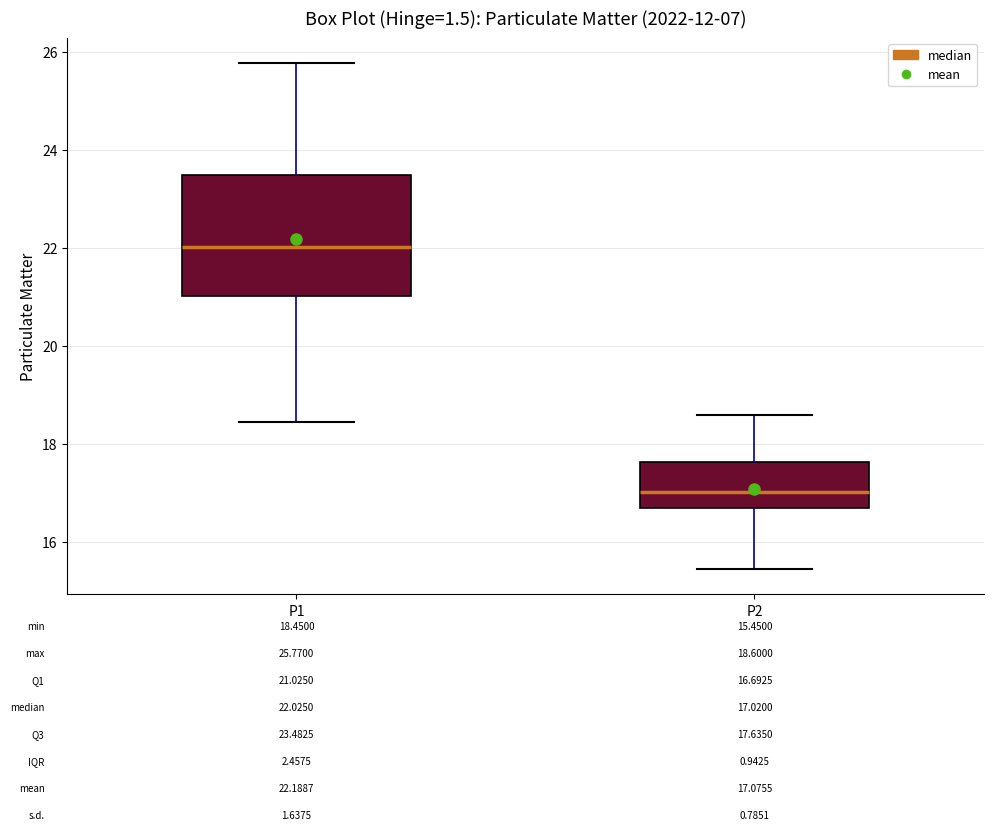

Comparing the boxes themselves (not the whiskers), which one is the tallest?

P1